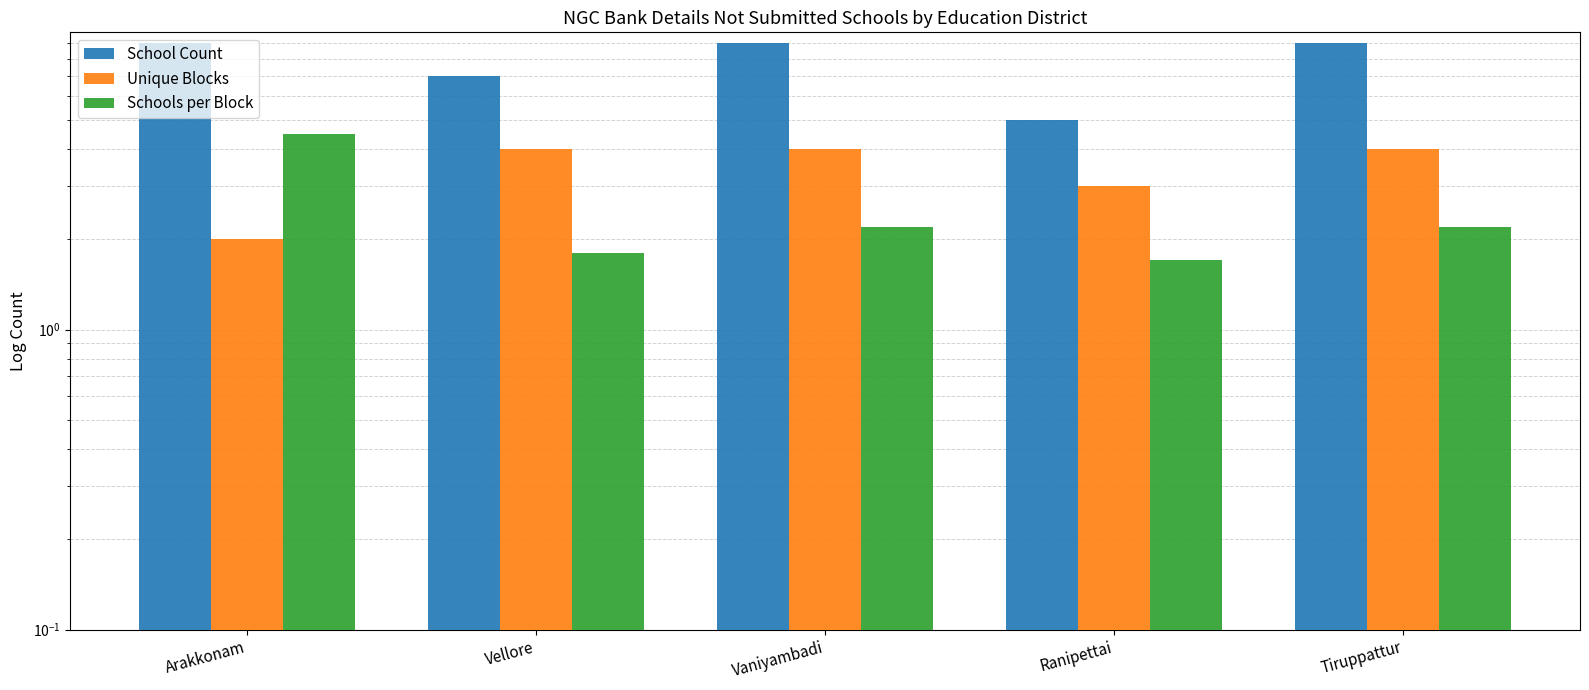

What is the minimum value shown in the chart?

1.7